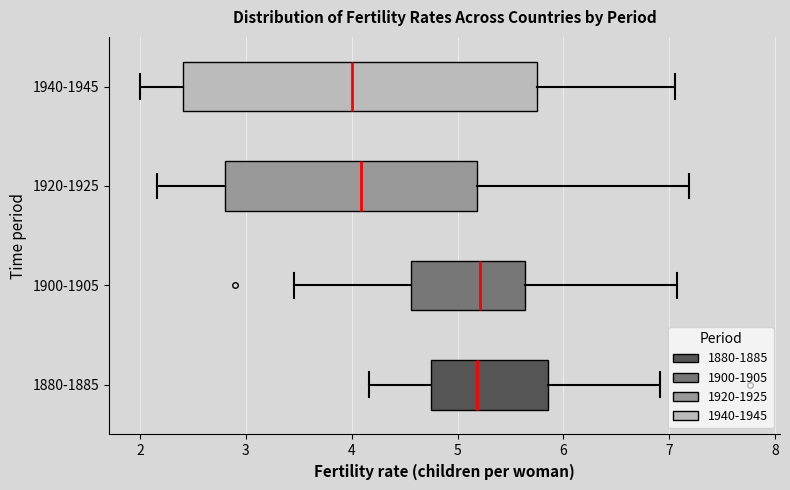

Where is the right edge of the box for 1900-1905 on the x-axis? The values are not printed on the chart, so give them approximately, as read against the axis.

5.6